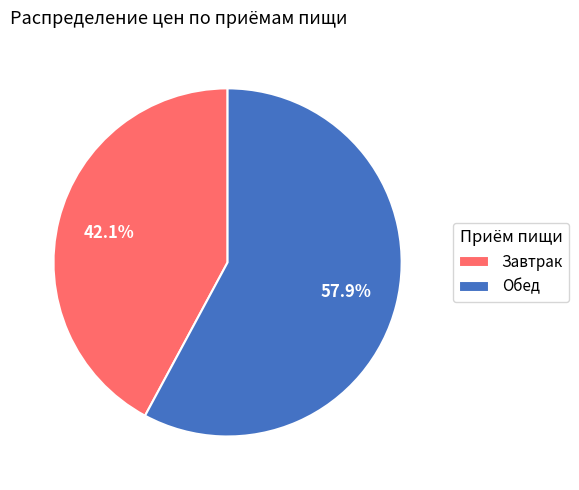

To the nearest percent, what is the combined percentage of Завтрак and Обед?

100%